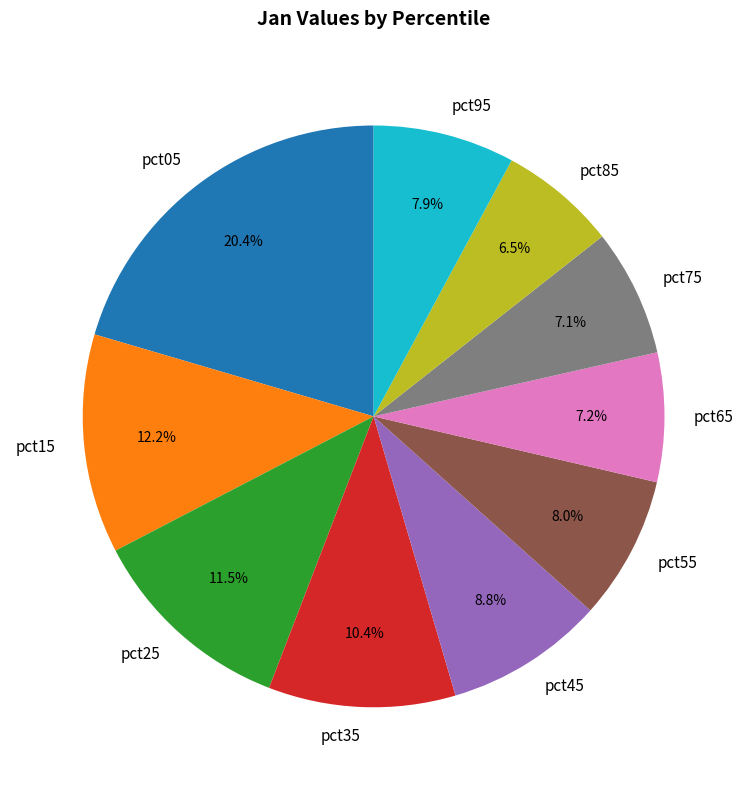

Which has a higher value, pct25 or pct55?

pct25